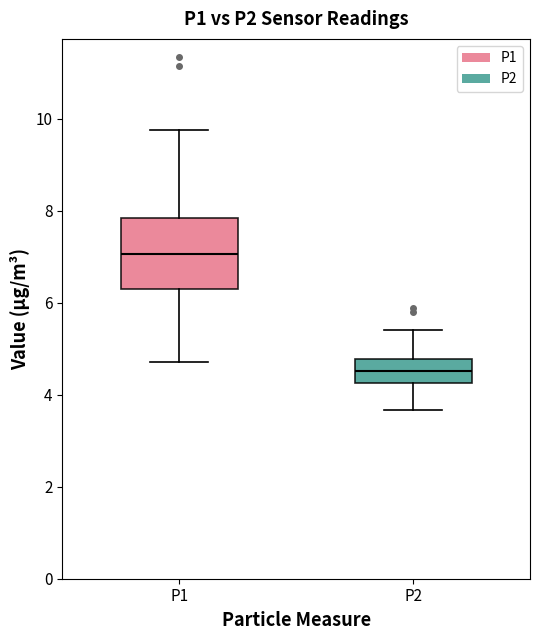

Which box's median line is the highest?

P1